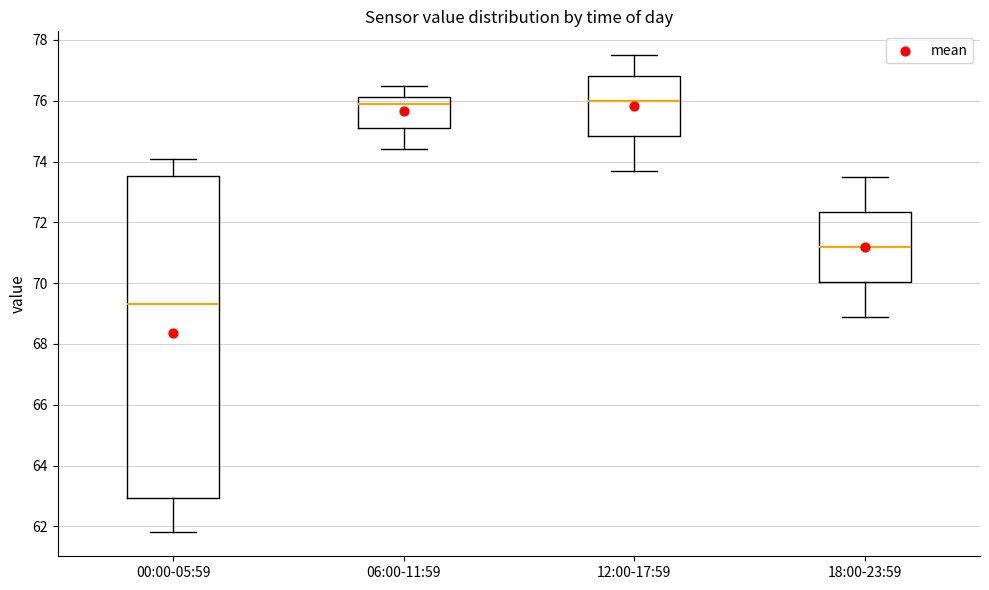

Where does the upper whisker of the box for 18:00-23:59 end on the y-axis? The values are not printed on the chart, so give them approximately, as read against the axis.

73.6